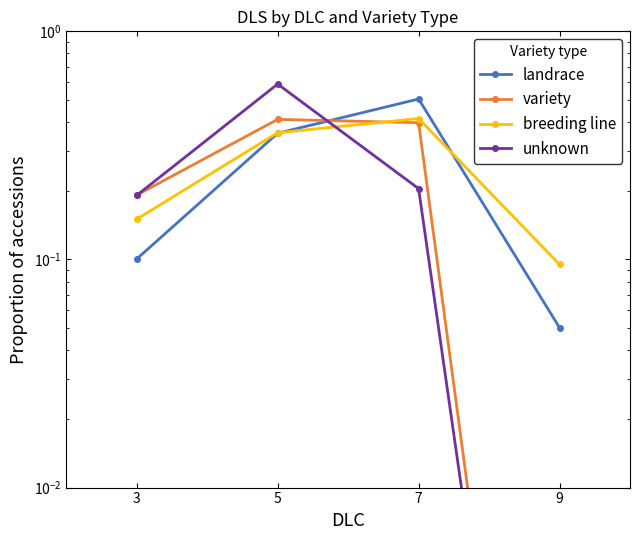

Which series has the widest spread of values?

unknown